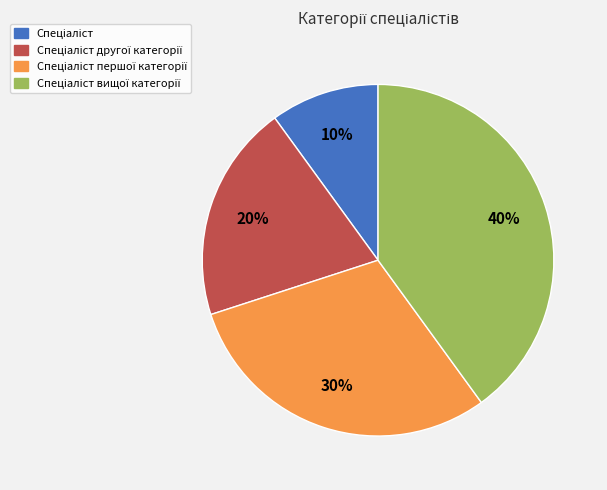

Is there any slice that represents more than half of the pie?

No